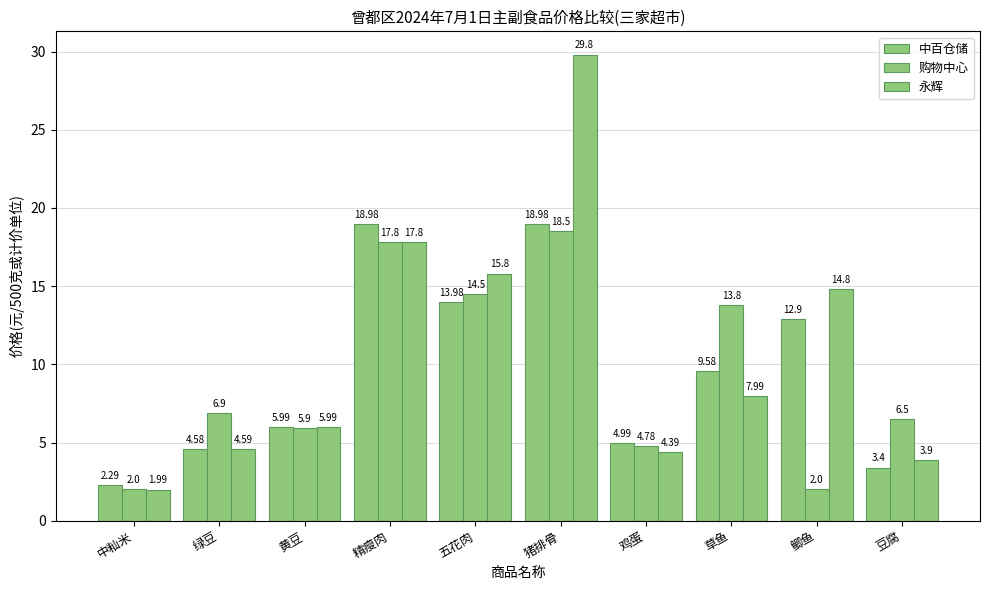

How many values in the 永辉 series are below 7?

5